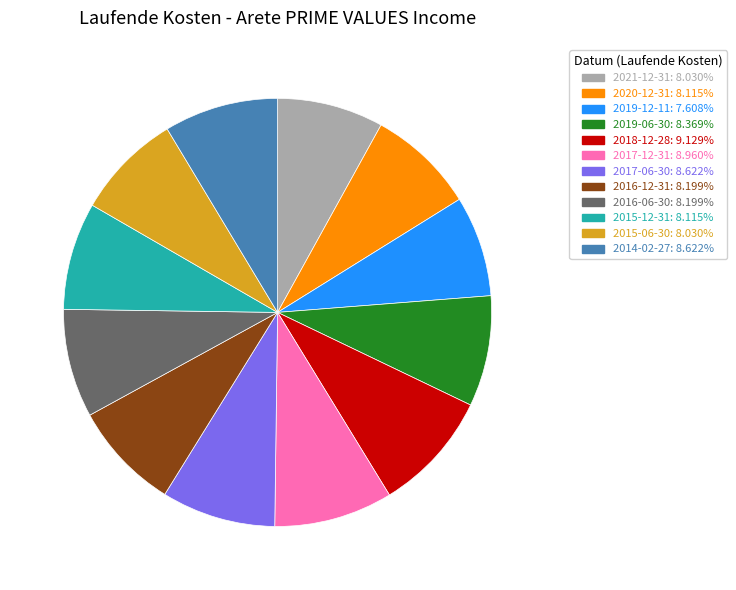

What is the ratio of the value at 2016-12-31 to the value at 2017-06-30?

1.0